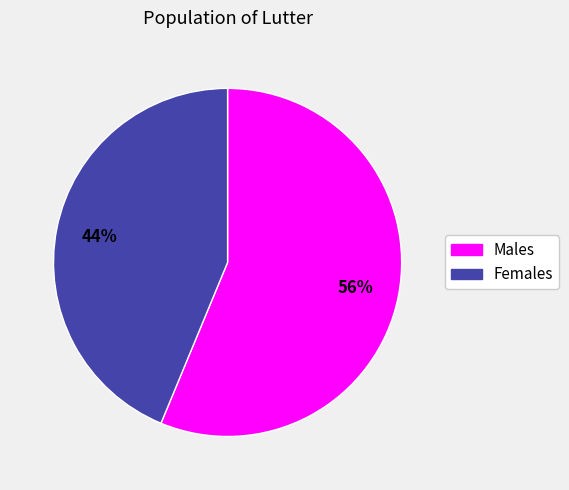

The Females slice represents 53% of the pie. True or false?

False